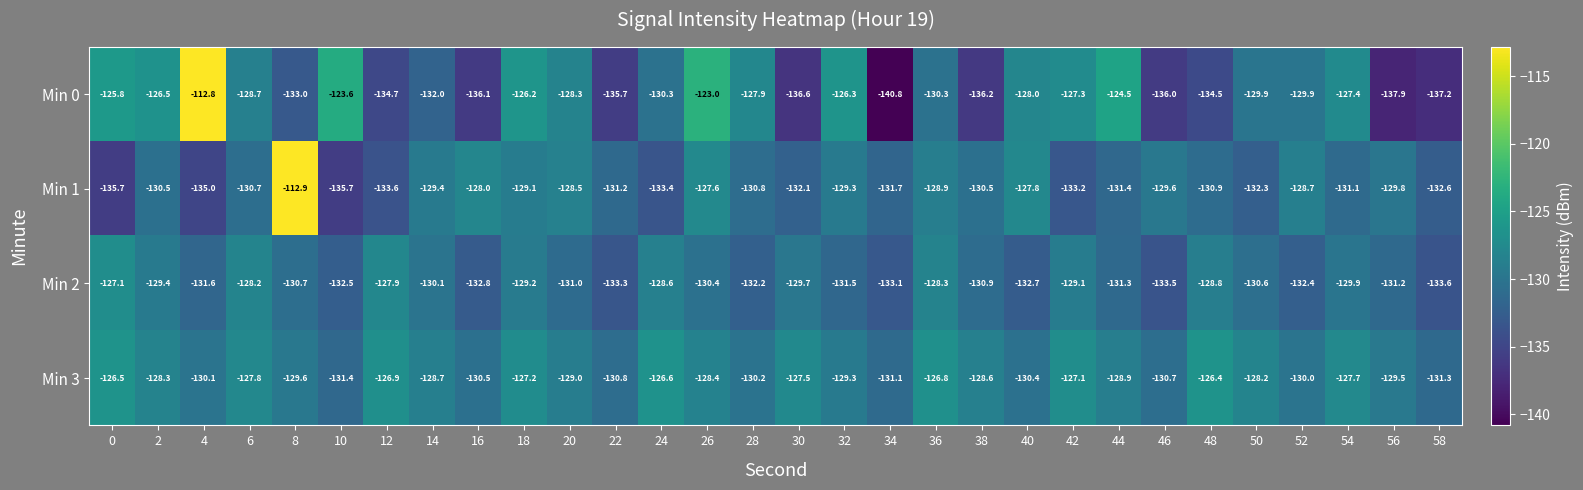

At which label is Min 1 closest to -124?

26